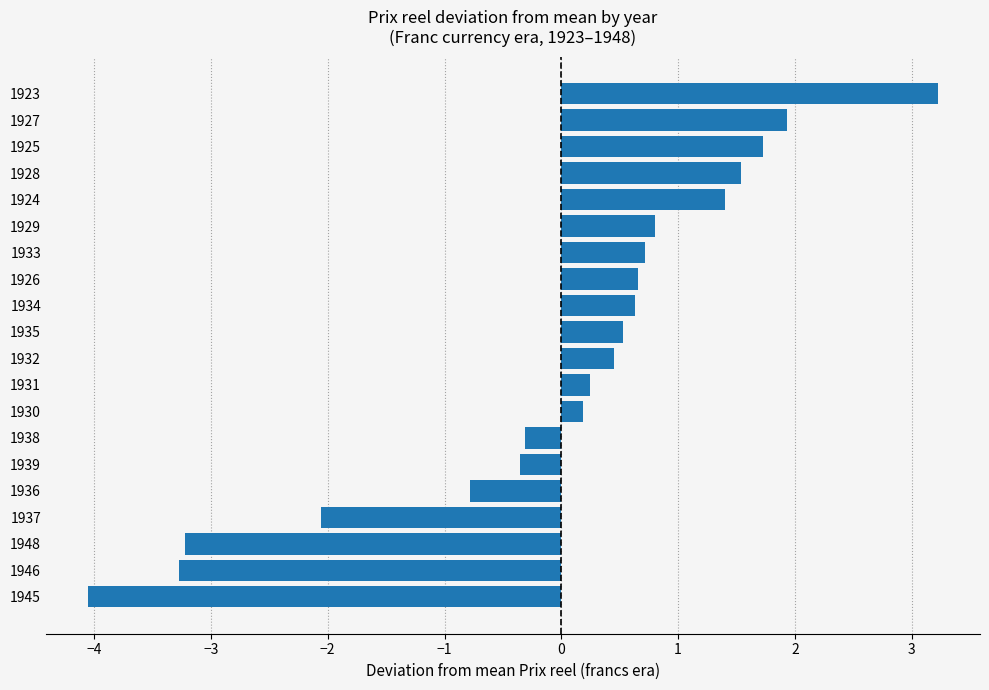

Which has a higher value, 1926 or 1932?

1926